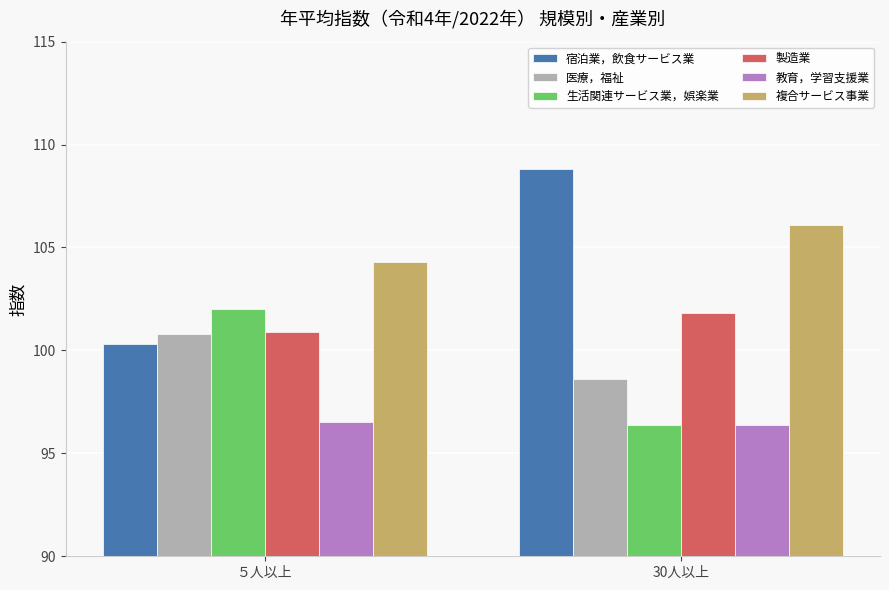

What is the label of the 1st bar from the left?

５人以上